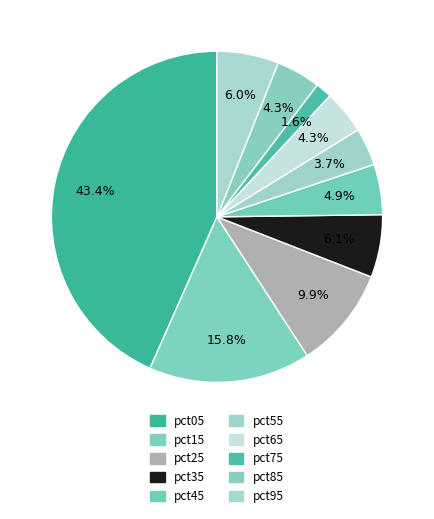

To the nearest percent, what is the average slice percentage?

10%